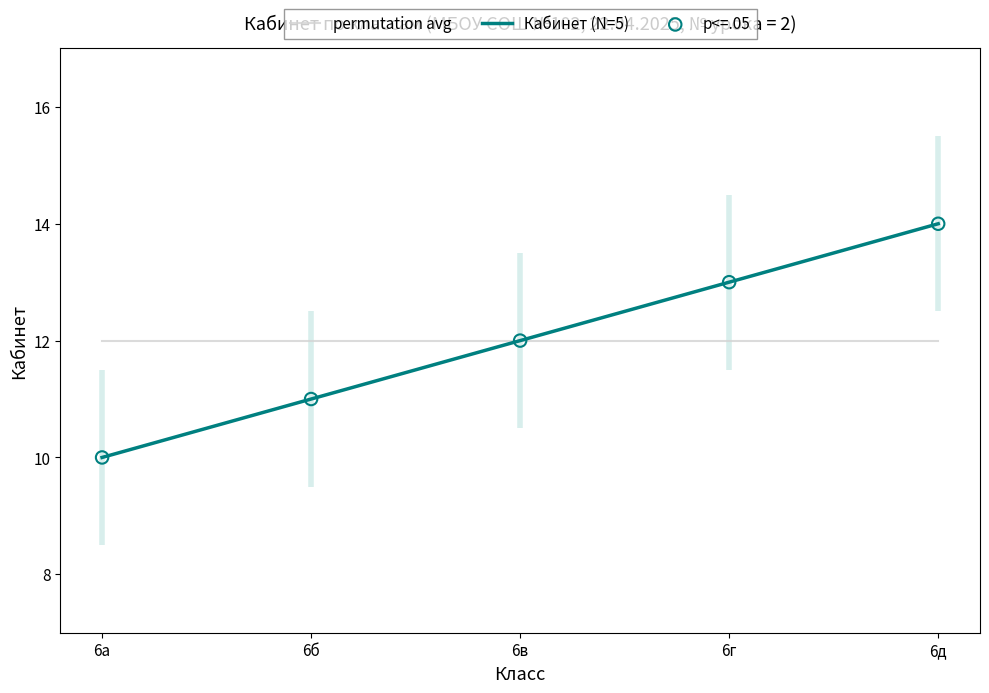

Which series has the largest total across all categories?

permutation avg